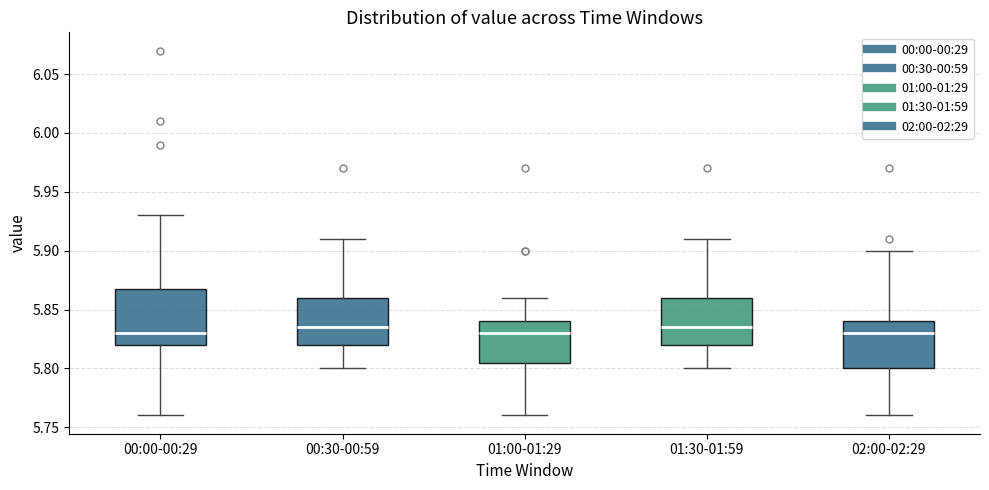

Reading left to right, transcribe this box plot: for each box, give where its median line is, the range the box spans, and where its two whiskers end, as read against the y-axis. The values are not printed on the chart, so give them approximately, as read against the axis.

00:00-00:29: median 5.830, box 5.820 to 5.870, whiskers 5.760 to 5.930
00:30-00:59: median 5.835, box 5.820 to 5.860, whiskers 5.800 to 5.910
01:00-01:29: median 5.830, box 5.805 to 5.840, whiskers 5.760 to 5.860
01:30-01:59: median 5.835, box 5.820 to 5.860, whiskers 5.800 to 5.910
02:00-02:29: median 5.830, box 5.800 to 5.840, whiskers 5.760 to 5.900